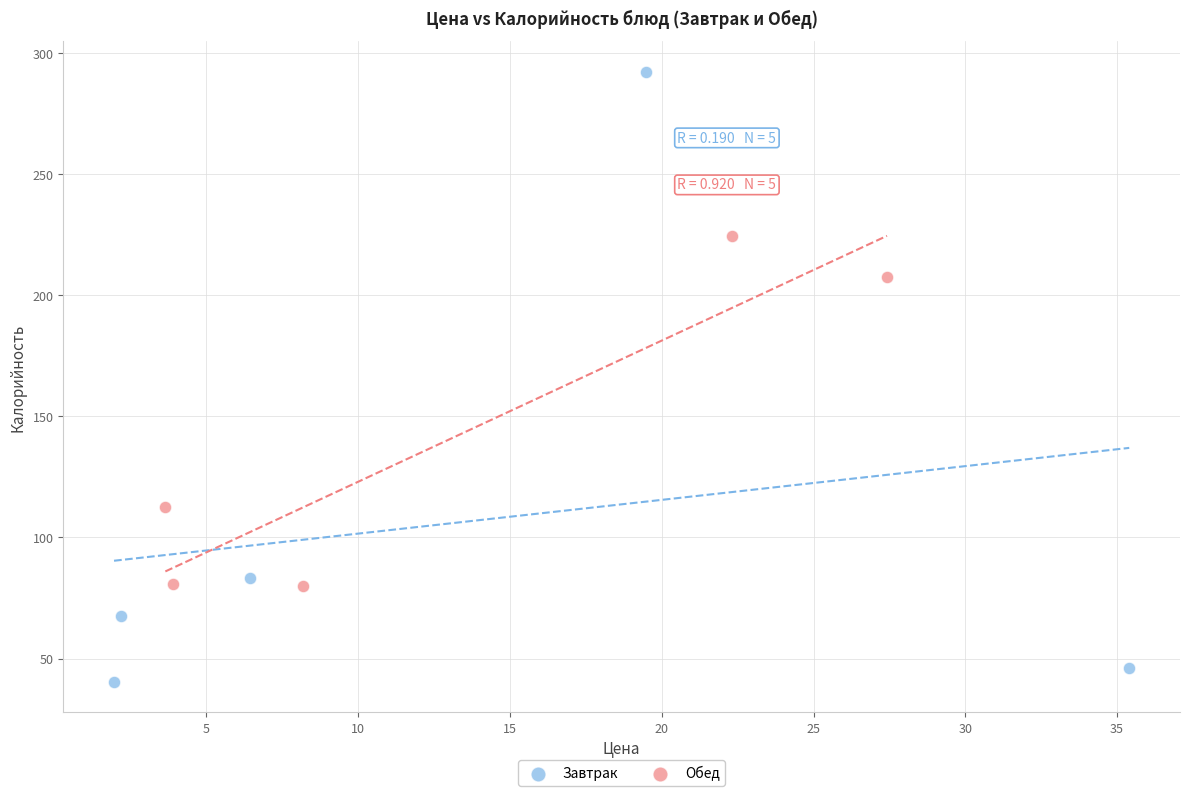

Which series has the largest Y range (max minus min)?

Завтрак